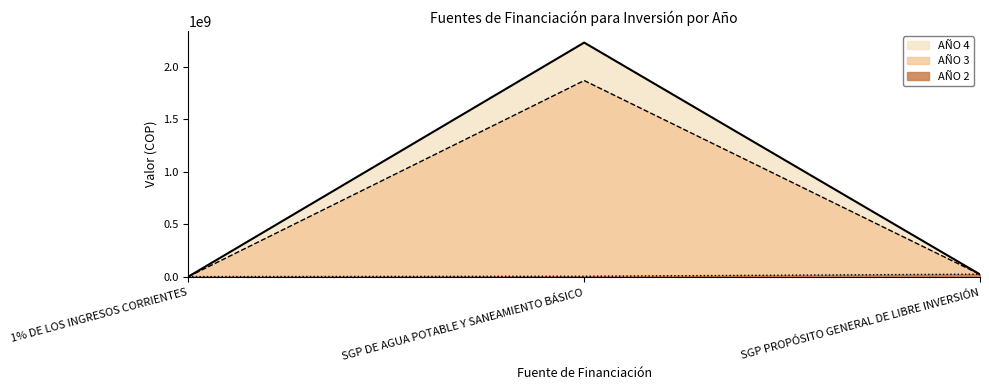

List the labels in order of AÑO 3 value, largest first.

SGP DE AGUA POTABLE Y SANEAMIENTO BÁSICO, SGP PROPÓSITO GENERAL DE LIBRE INVERSIÓN, 1% DE LOS INGRESOS CORRIENTES